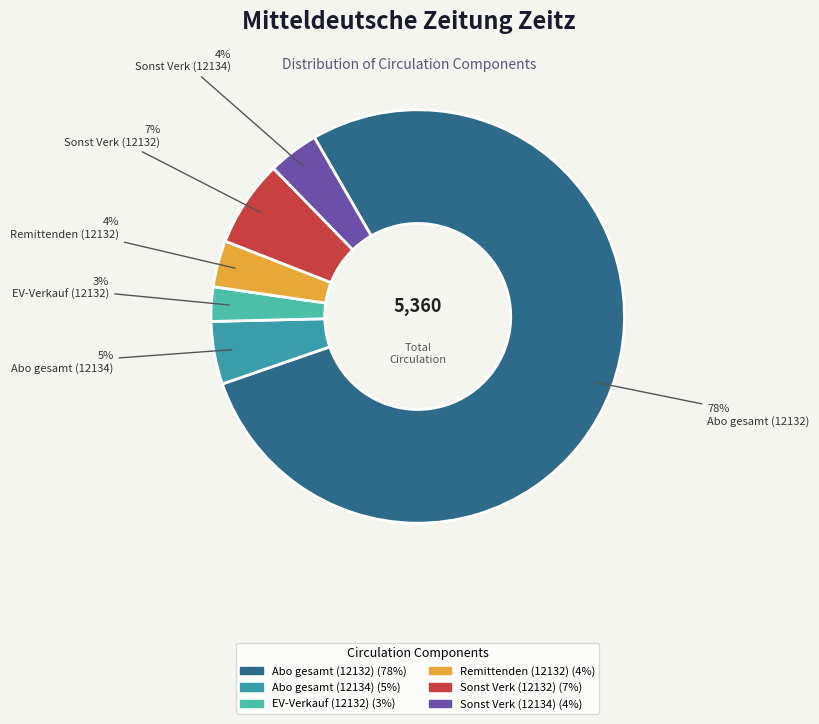

Which category has the biggest portion of the pie?

Abo gesamt (12132)